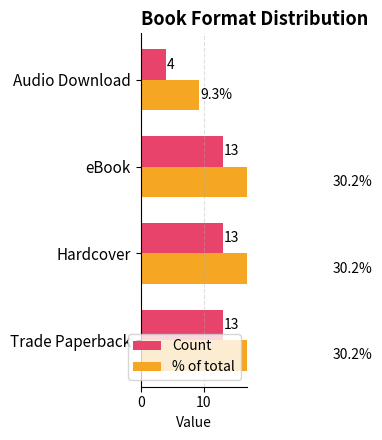

Rank the series at 0 from highest to lowest value.

% of total, Count